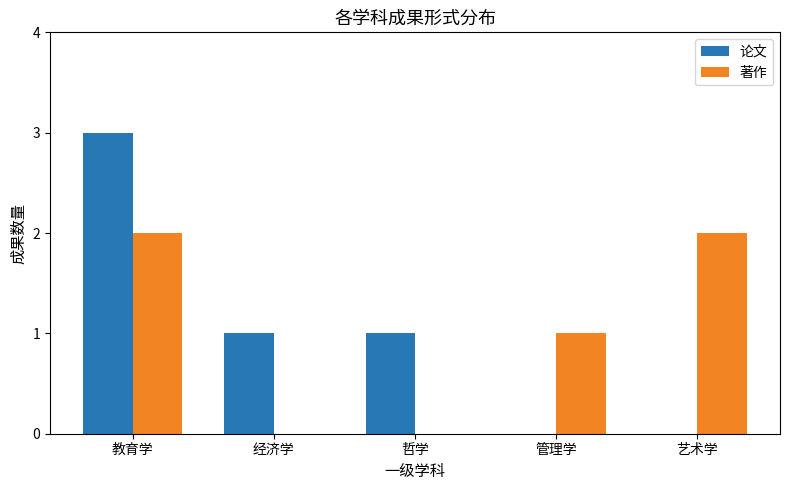

What is the sum of the 论文 values at 教育学 and 经济学?

4